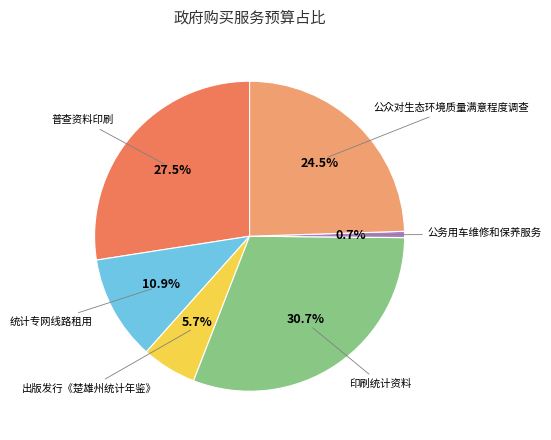

Does any single category account for the majority?

No